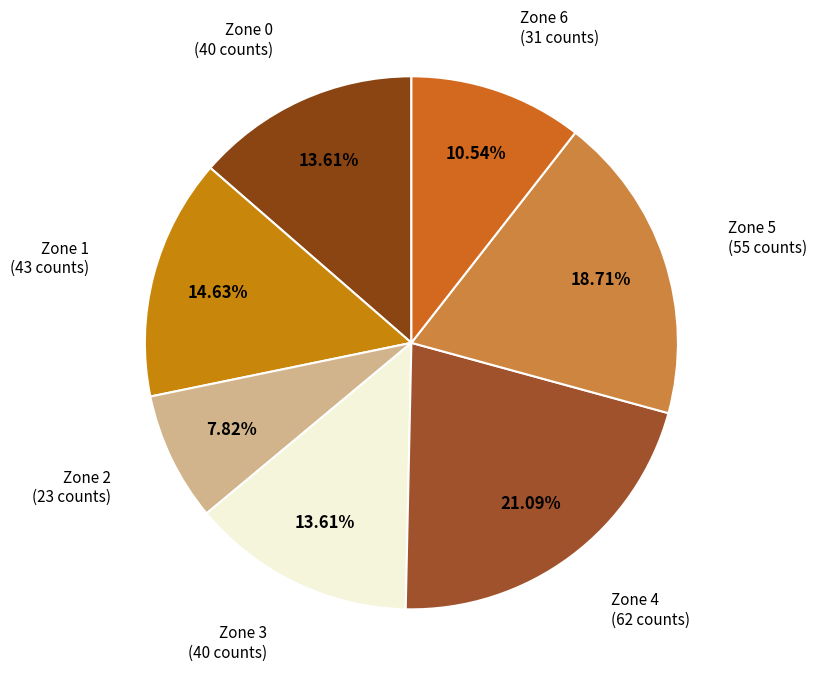

How many slices are in this pie chart?

7